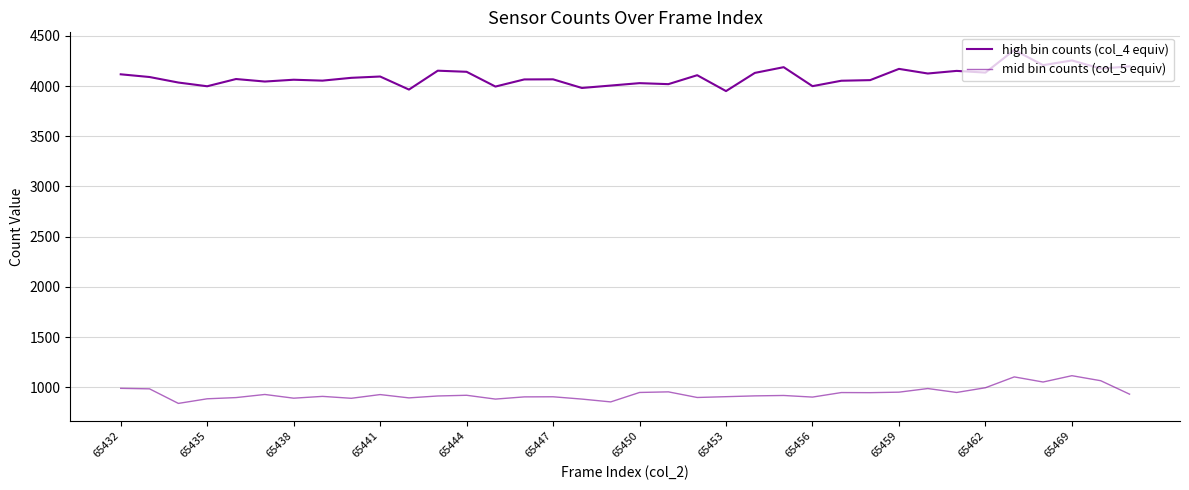

What is the sum of all high bin counts (col_4 equiv) values?

147332